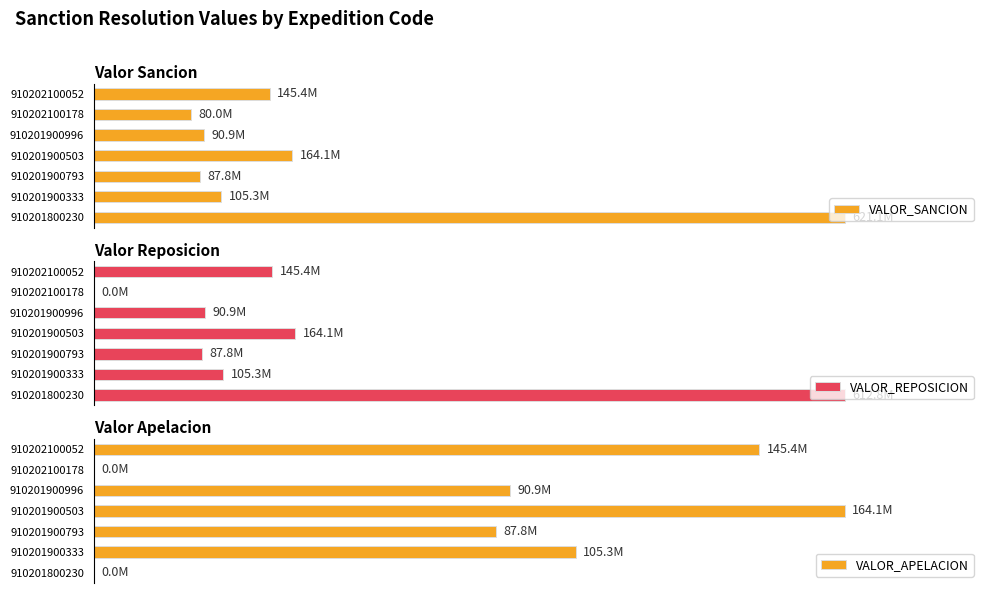

Are the bars horizontal?

Yes